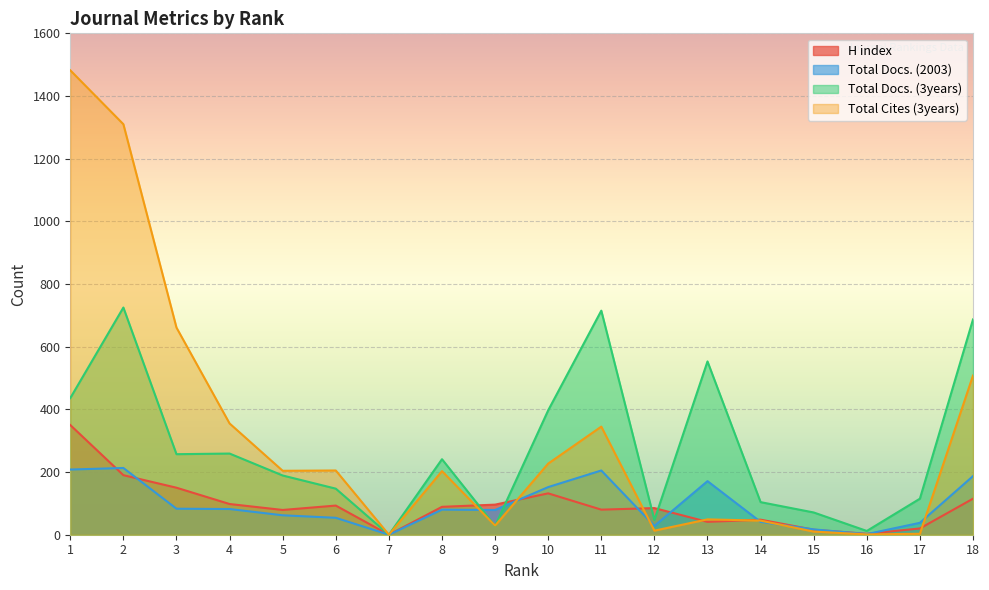

Is the value of Total Docs. (3years) at 12 greater than the value of H index at 8?

No